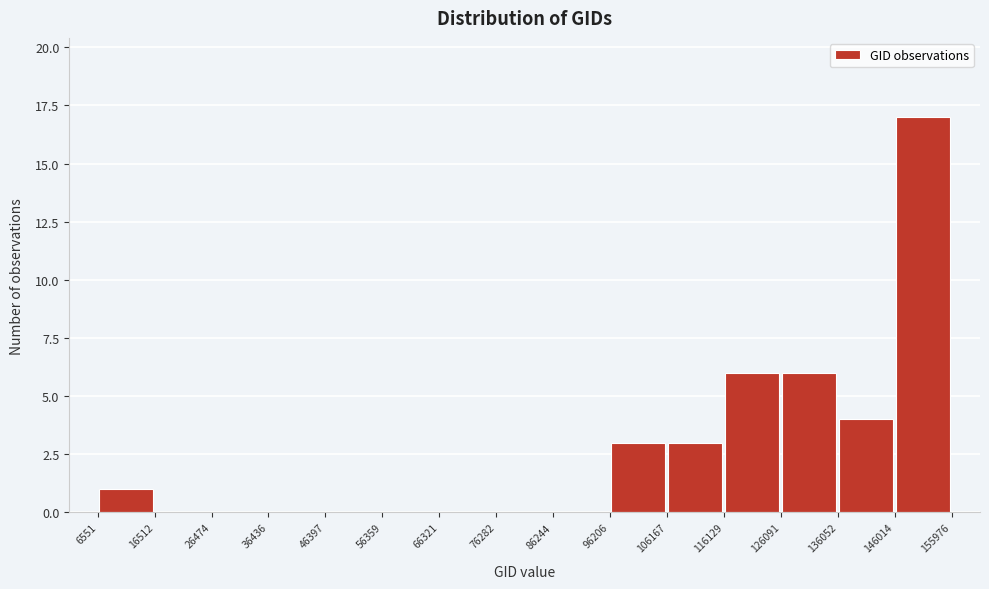

Reading left to right, list every bar in this chart as the range it spans on the x-axis followed by its height. The values are not printed on the chart, so give them approximately, as read against the axis.

6551 to 16512: 1
16512 to 26474: 0
26474 to 36436: 0
36436 to 46397: 0
46397 to 56359: 0
56359 to 66321: 0
66321 to 76282: 0
76282 to 86244: 0
86244 to 96206: 0
96206 to 106167: 3
106167 to 116129: 3
116129 to 126091: 6
126091 to 136052: 6
136052 to 146014: 4
146014 to 155976: 17